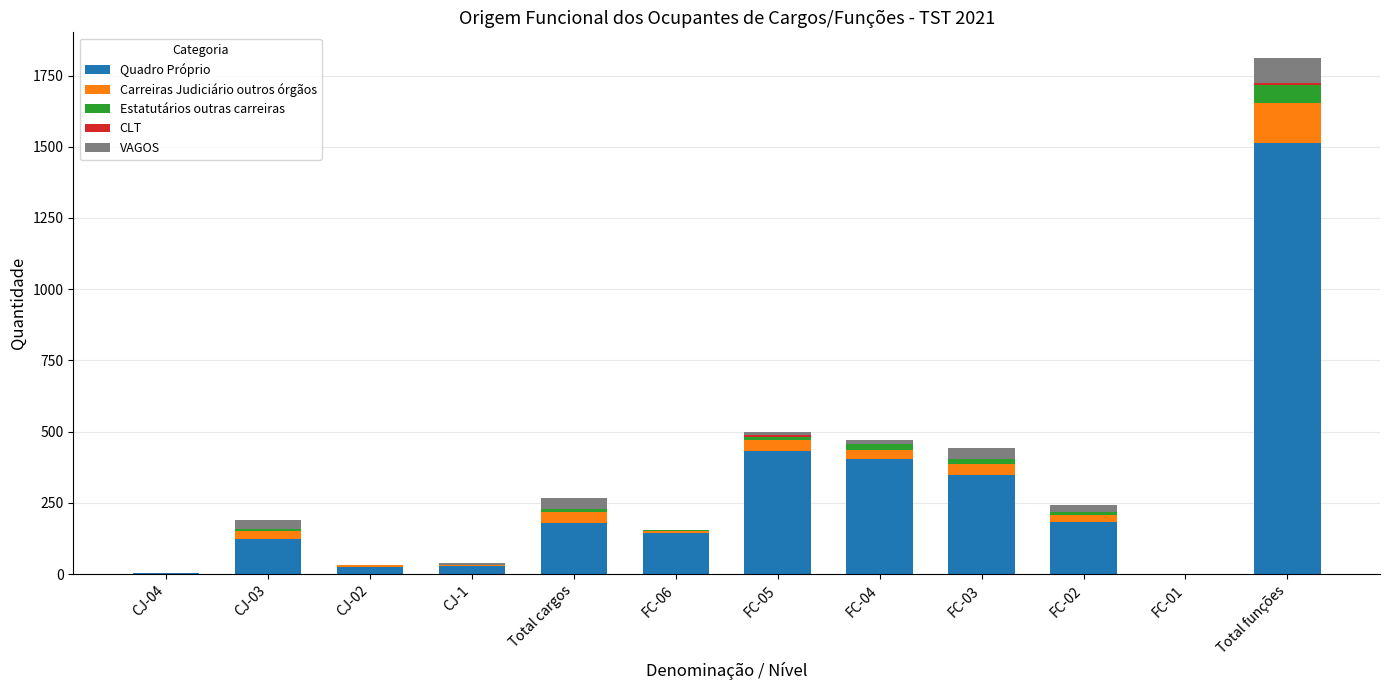

What is the maximum value for Quadro Próprio?

1512